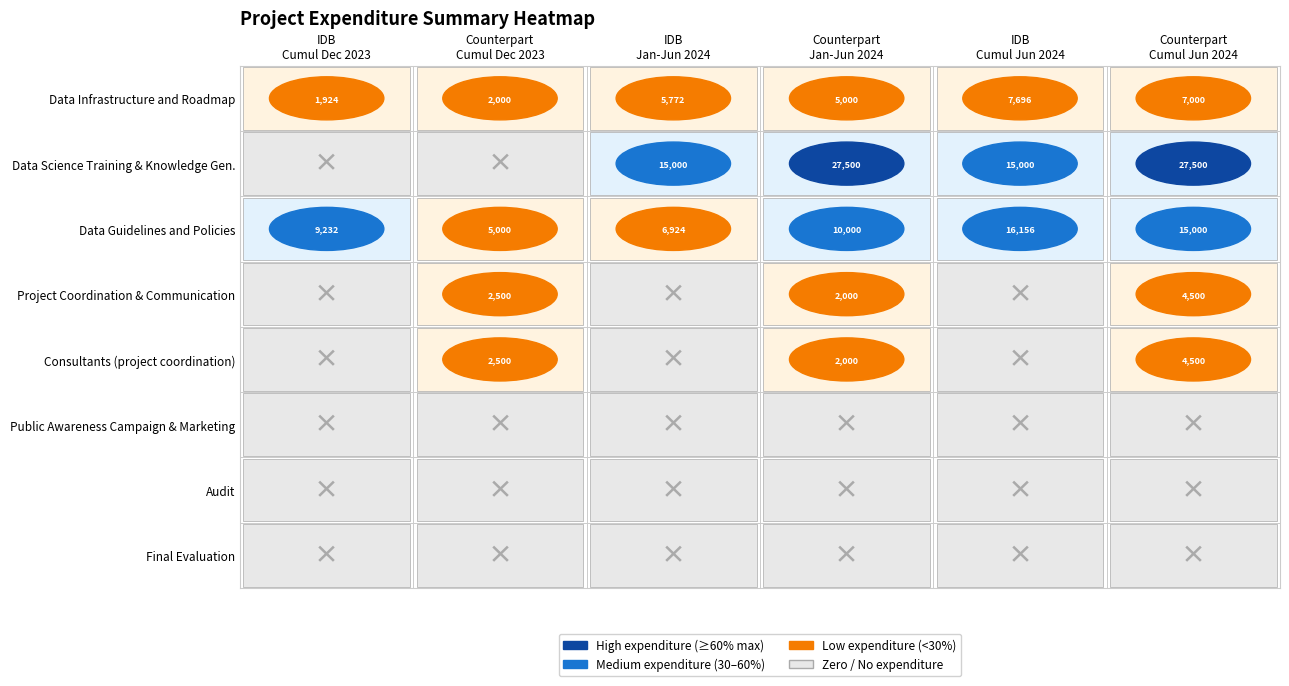

Reading left to right, what are all the values shown in this chart?

WBS 1: WBS 1=1924	WBS 2=2000	WBS 3=5772	WBS 4=5000	WBS 4.1=7696	WBS 4.2=7000
WBS 2: WBS 1=0	WBS 2=0	WBS 3=15000	WBS 4=27500	WBS 4.1=15000	WBS 4.2=27500
WBS 3: WBS 1=9232	WBS 2=5000	WBS 3=6924	WBS 4=10000	WBS 4.1=16156	WBS 4.2=15000
WBS 4: WBS 1=0	WBS 2=2500	WBS 3=0	WBS 4=2000	WBS 4.1=0	WBS 4.2=4500
WBS 4.1: WBS 1=0	WBS 2=2500	WBS 3=0	WBS 4=2000	WBS 4.1=0	WBS 4.2=4500
WBS 4.2: WBS 1=0	WBS 2=0	WBS 3=0	WBS 4=0	WBS 4.1=0	WBS 4.2=0
WBS 4.3: WBS 1=0	WBS 2=0	WBS 3=0	WBS 4=0	WBS 4.1=0	WBS 4.2=0
WBS 4.4: WBS 1=0	WBS 2=0	WBS 3=0	WBS 4=0	WBS 4.1=0	WBS 4.2=0